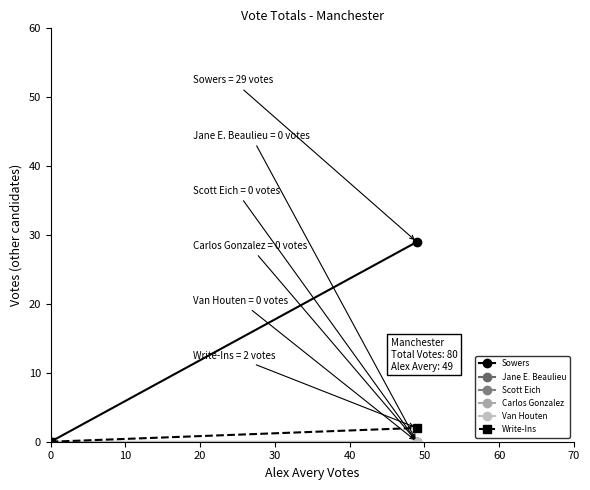

Is the value of Sowers at 0 greater than the value of Write-Ins at 10?

No